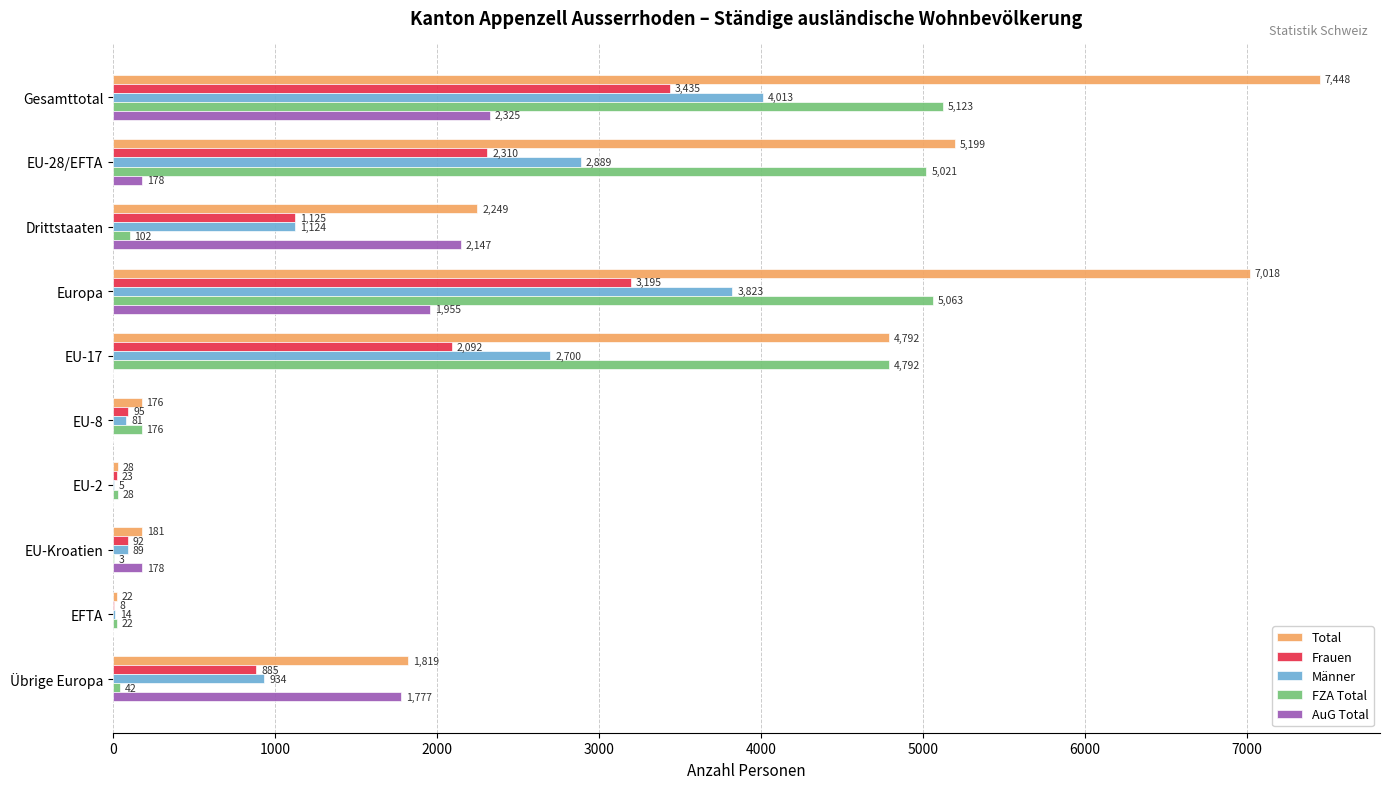

Between Gesamttotal and EU-17, which series saw the biggest shift?

Total